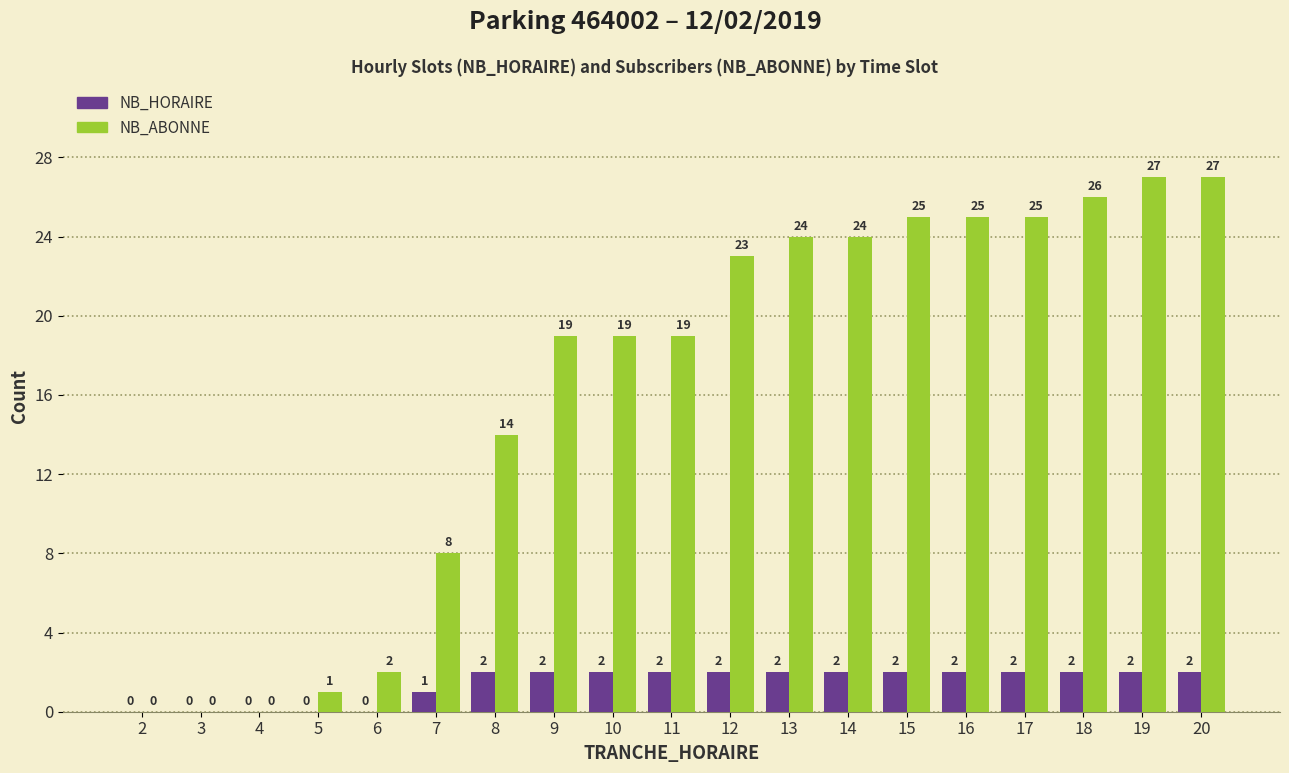

Which series changed the most between 14 and 19?

NB_ABONNE